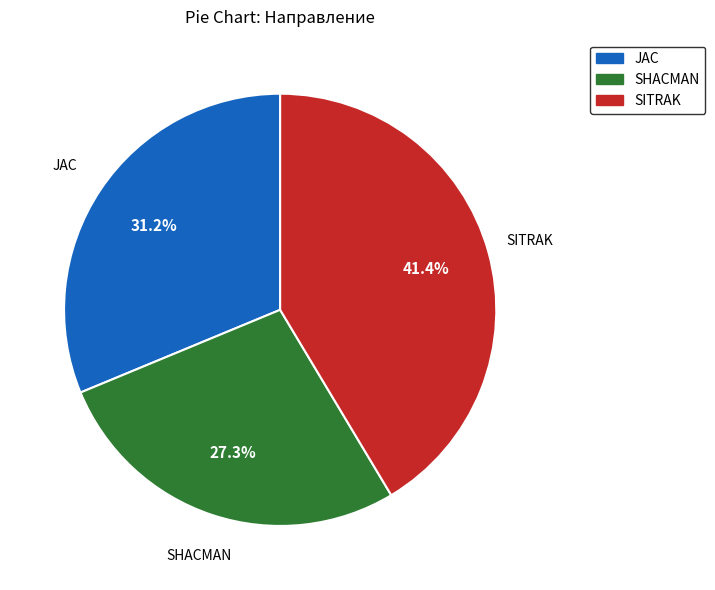

Is there any slice that represents more than half of the pie?

No